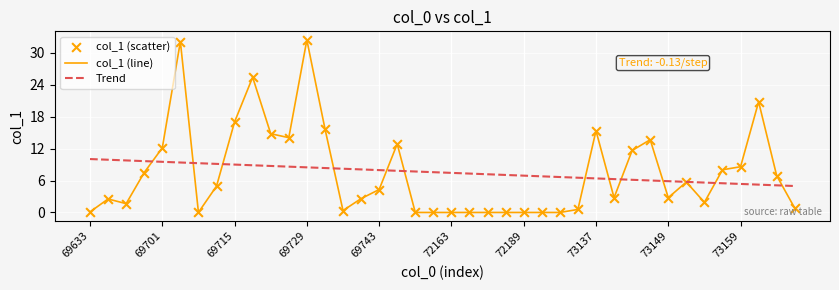

Which series has the largest range (max minus min)?

col_1 (line)